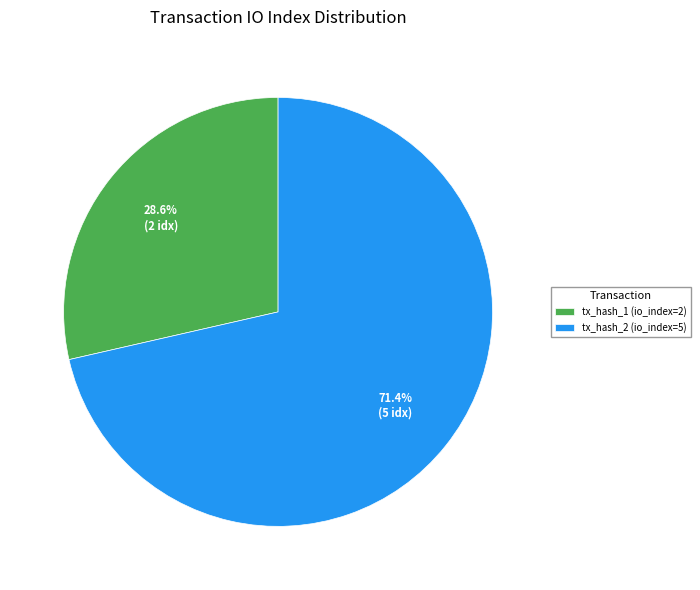

Which has a higher value, tx_hash_2 (io_index=5) or tx_hash_1 (io_index=2)?

tx_hash_2 (io_index=5)